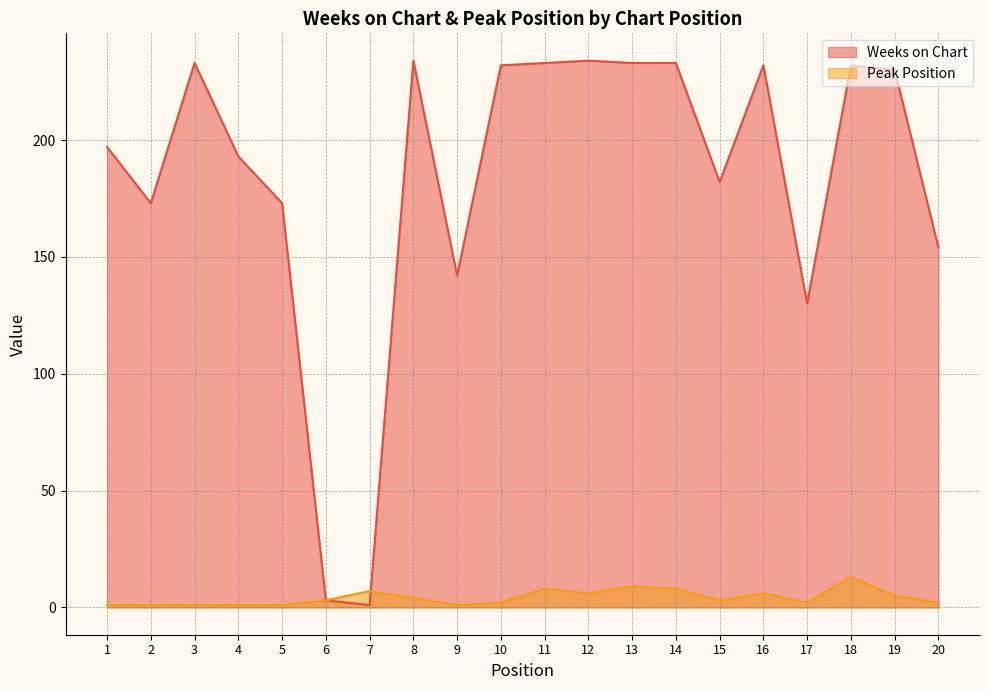

What is the value of the Peak Position point at the 16th from the left?

6